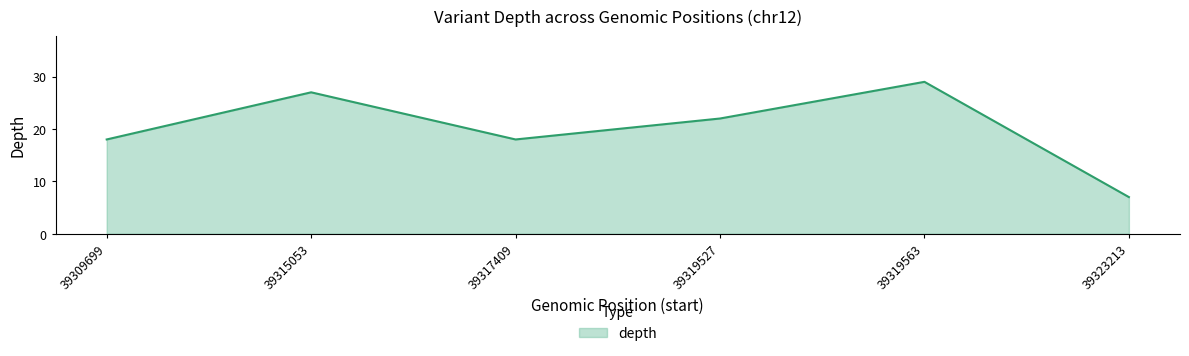

Reading right to left, list all the values displayed in this chart.

7	29	22	18	27	18